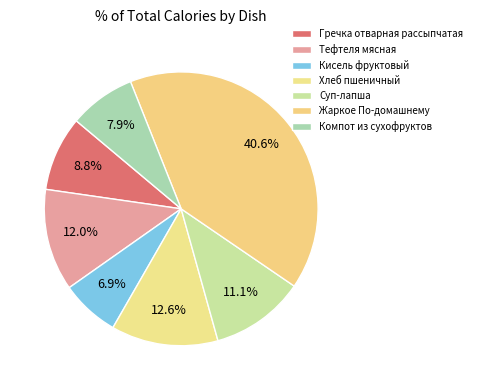

How many slices are in this pie chart?

7